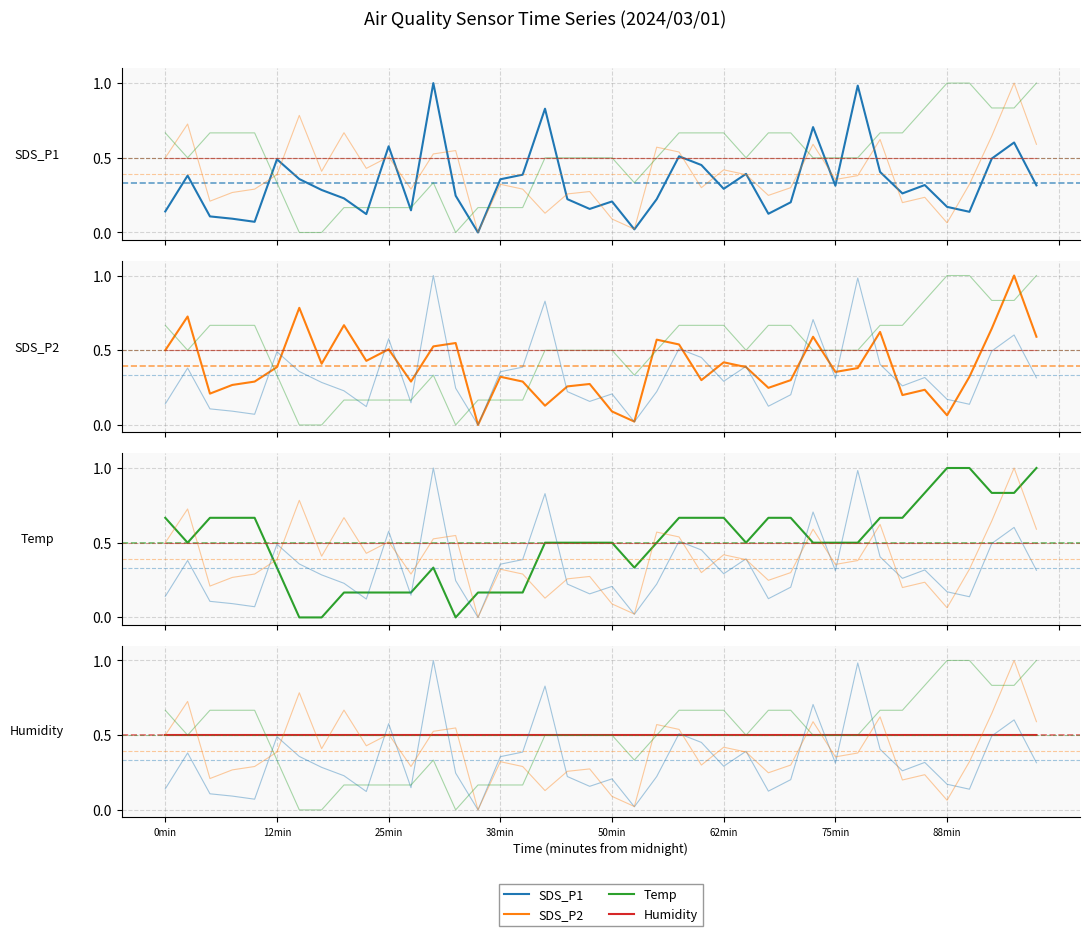

Does the chart display data point markers on the line(s)?

No